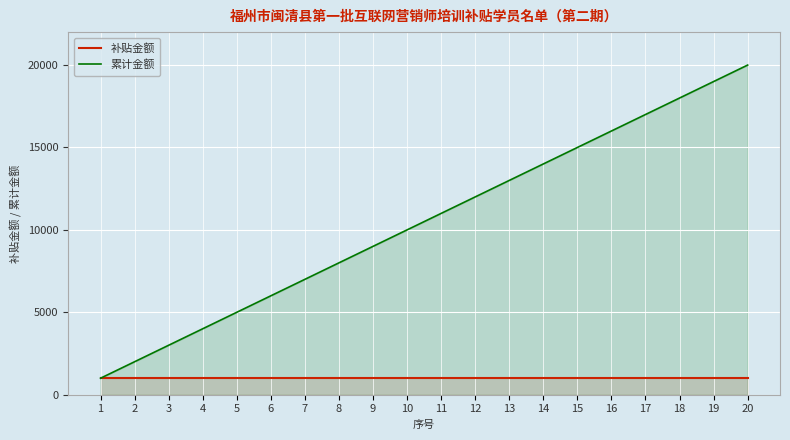

What is the sum of all 补贴金额 values?

20000